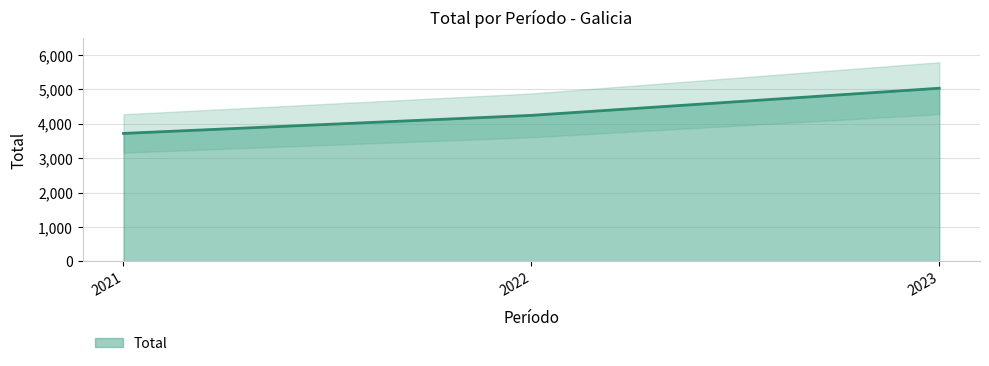

What is the ratio of the value at 2022 to the value at 2023?

0.8